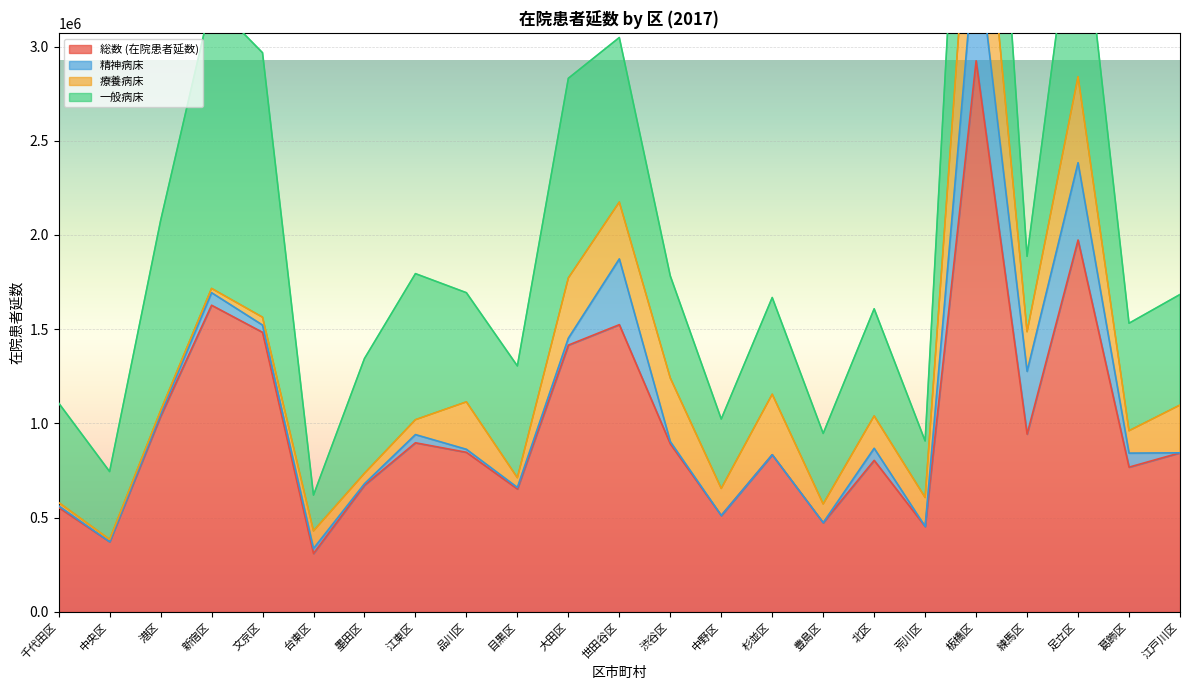

What is the difference between the highest and lowest values at 大田区?

1379180